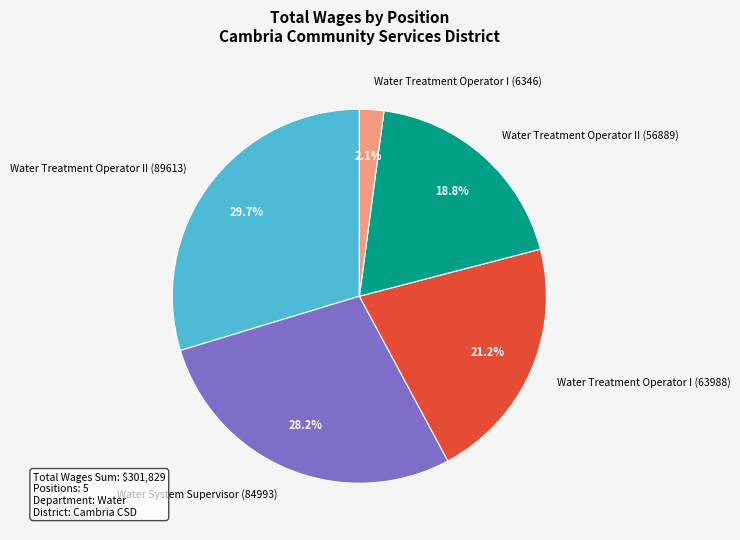

How many segments does this pie chart have?

5